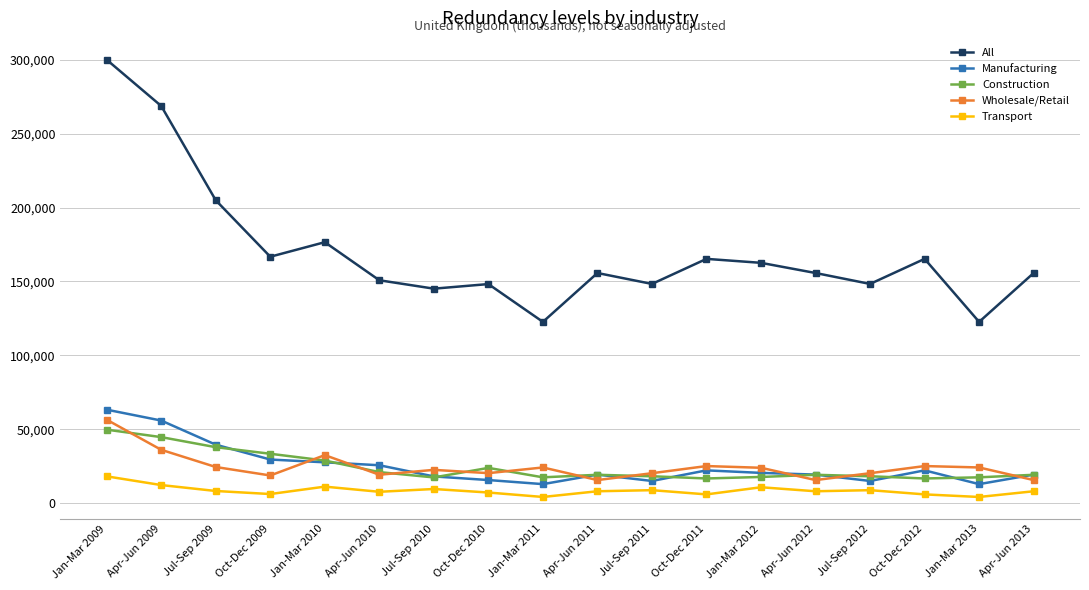

How many categories are shown in the chart?

18